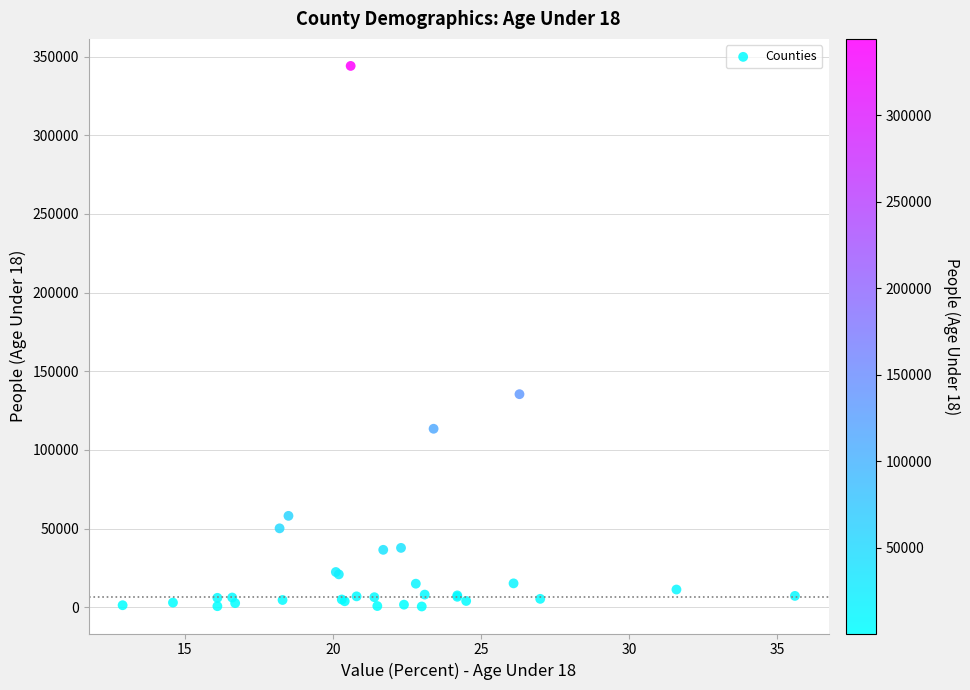

What Y value in the scatter plot is closest to 172301?

135443